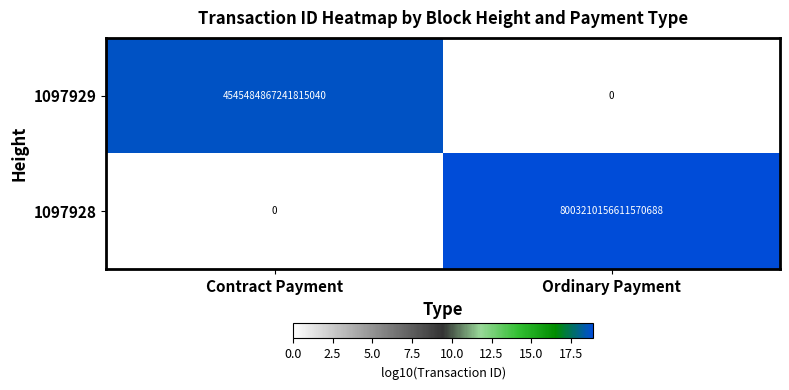

At which label is 1097928 closest to 4001605078305785344?

Contract Payment